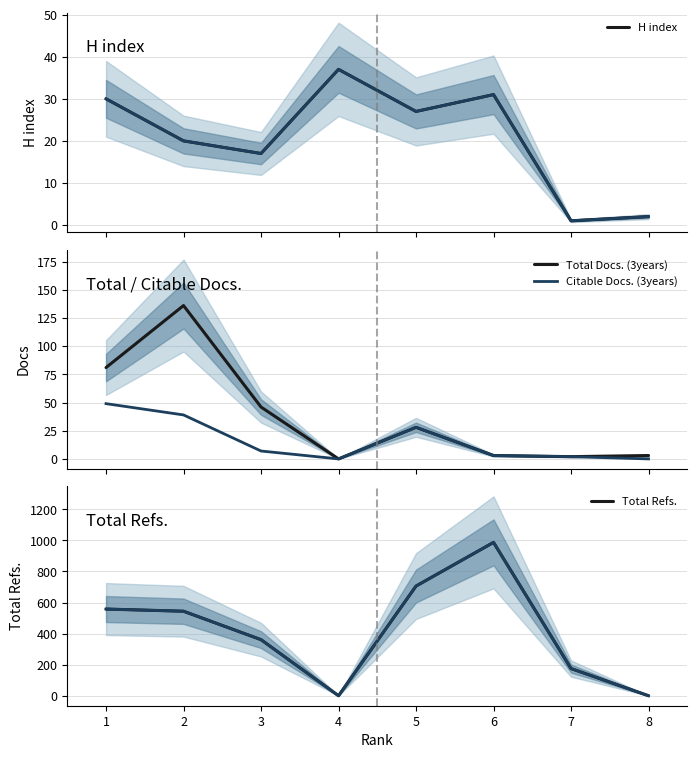

What is the value of the H index point at the 4th from the left?

37